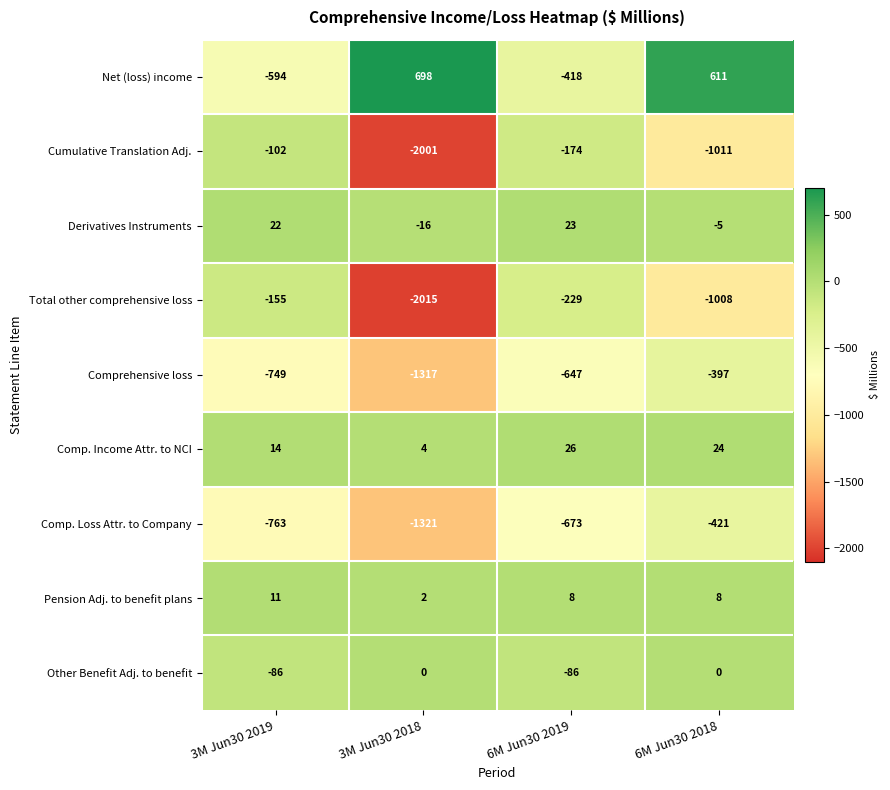

What is the total value across all series at 6M Jun30 2018?

-2199